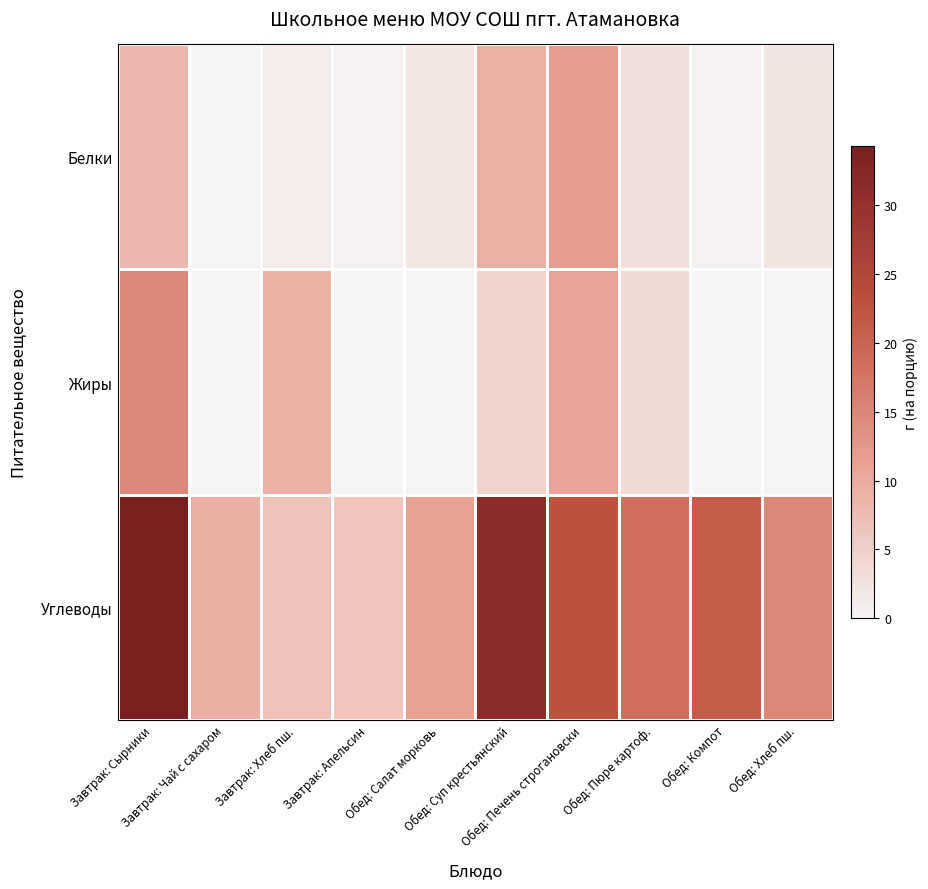

What is the spread (max minus min) of values at Обед: Хлеб пш.?

14.5